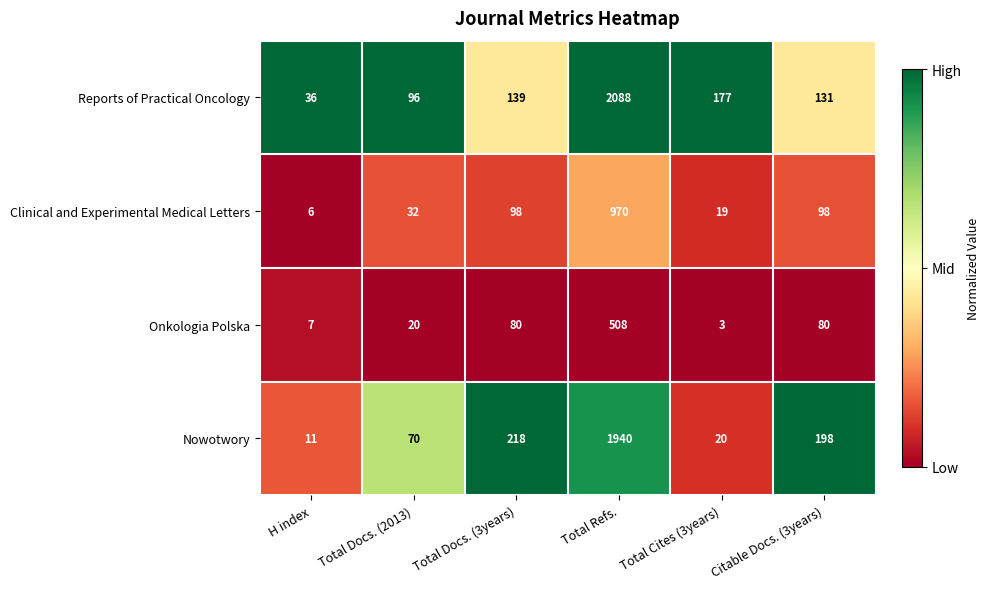

At Total Docs. (2013), list the series in order from smallest to largest.

Onkologia Polska, Clinical and Experimental Medical Letters, Nowotwory, Reports of Practical Oncology